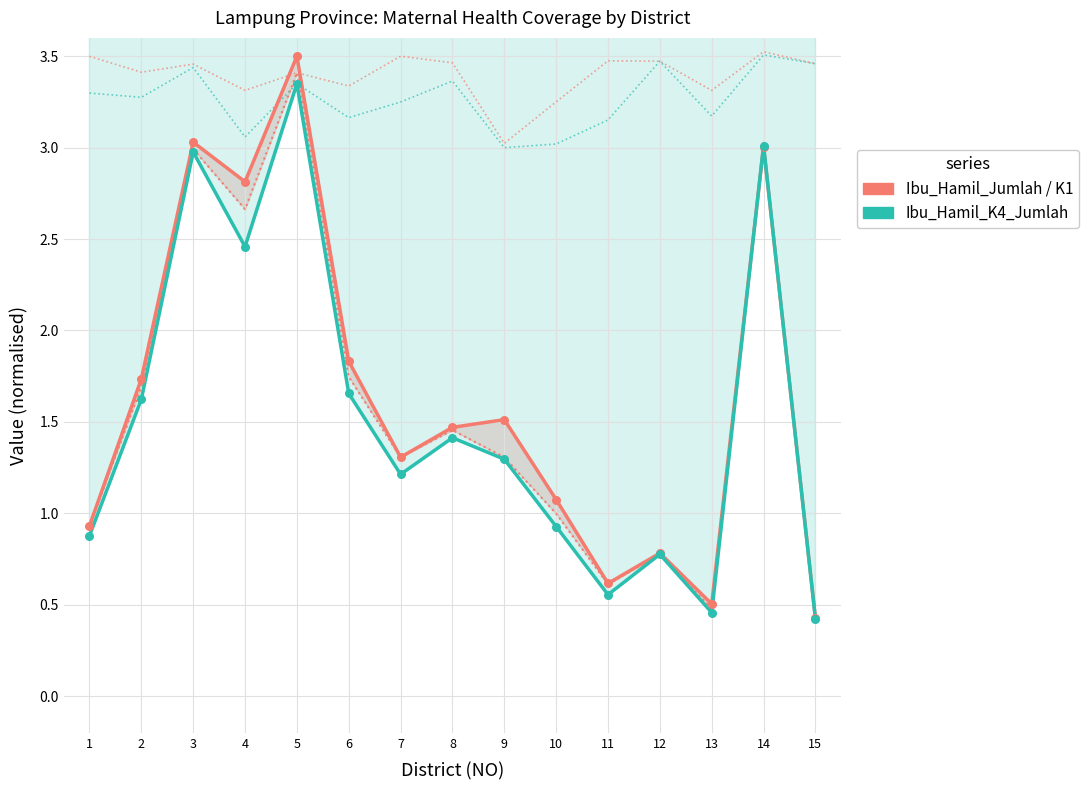

Is the value of Ibu_Hamil_K1_Jumlah at 1 greater than the value of K1_Persentase (scaled) at 4?

No